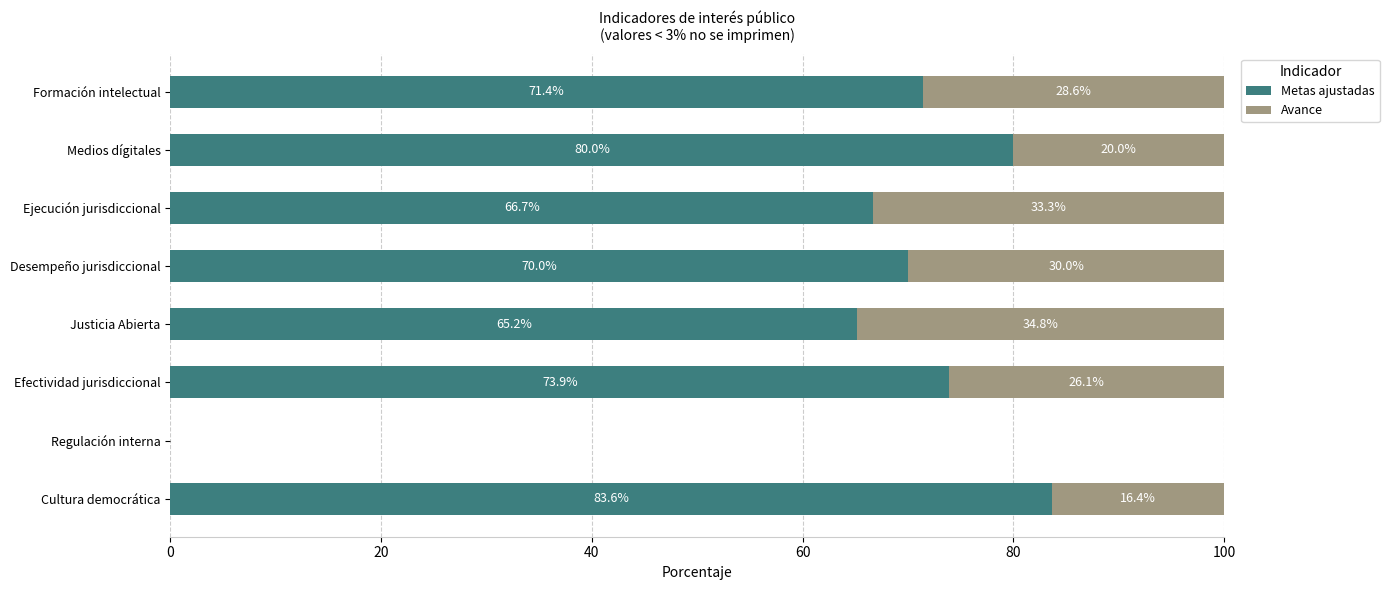

The value of Metas ajustadas at Ejecución jurisdiccional is 115.1. True or false?

False